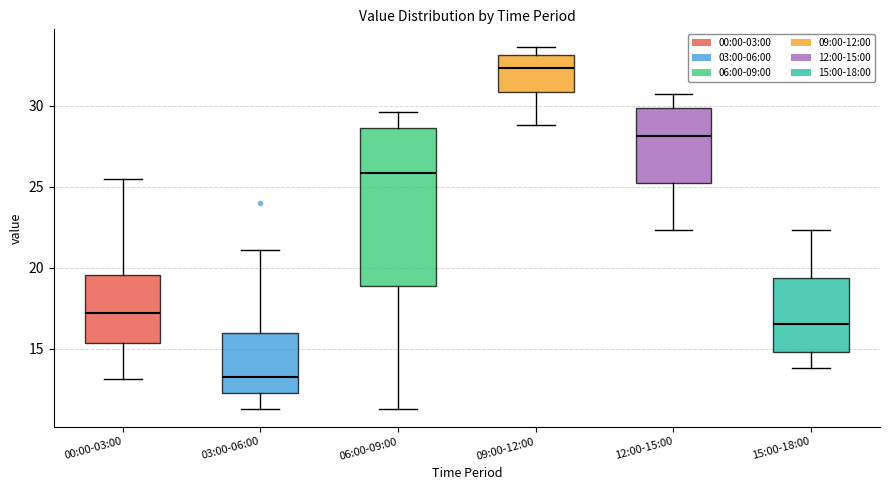

Reading left to right, transcribe this box plot: for each box, give where its median line is, the range the box spans, and where its two whiskers end, as read against the y-axis. The values are not printed on the chart, so give them approximately, as read against the axis.

00:00-03:00: median 17.0, box 15.5 to 19.5, whiskers 13.0 to 25.5
03:00-06:00: median 13.5, box 12.5 to 16.0, whiskers 11.5 to 21.0
06:00-09:00: median 26.0, box 19.0 to 28.5, whiskers 11.5 to 29.5
09:00-12:00: median 32.5, box 31.0 to 33.0, whiskers 29.0 to 33.5
12:00-15:00: median 28.0, box 25.0 to 30.0, whiskers 22.5 to 30.5
15:00-18:00: median 16.5, box 15.0 to 19.5, whiskers 14.0 to 22.5